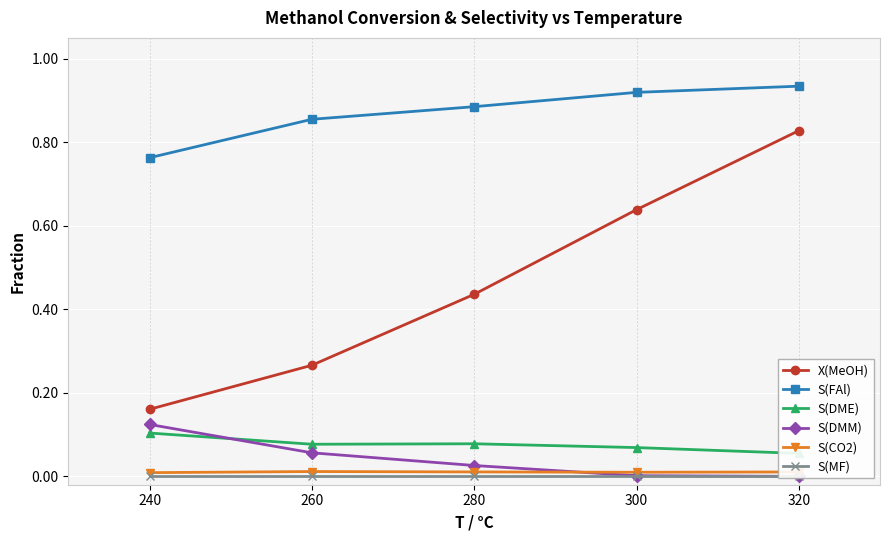

True or false: S(DME) and S(MF) cross at least once.

False